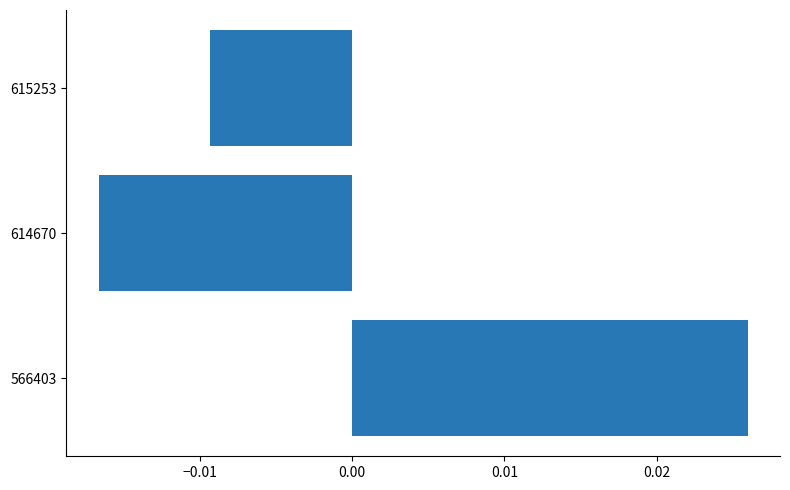

Rank the categories by value from highest to lowest.

566403, 615253, 614670